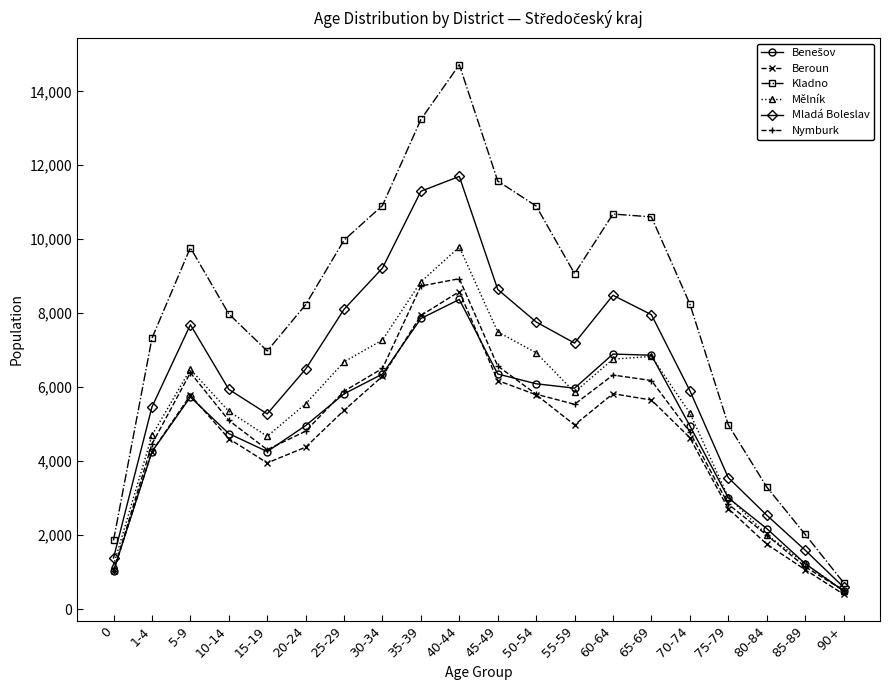

Is this an area chart (filled region under the line)?

No